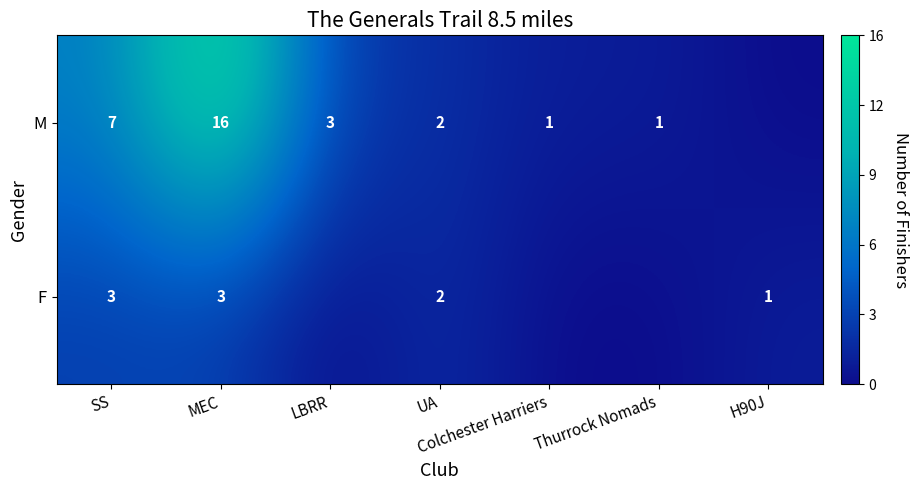

What is the difference between the M values at UA and SS?

5